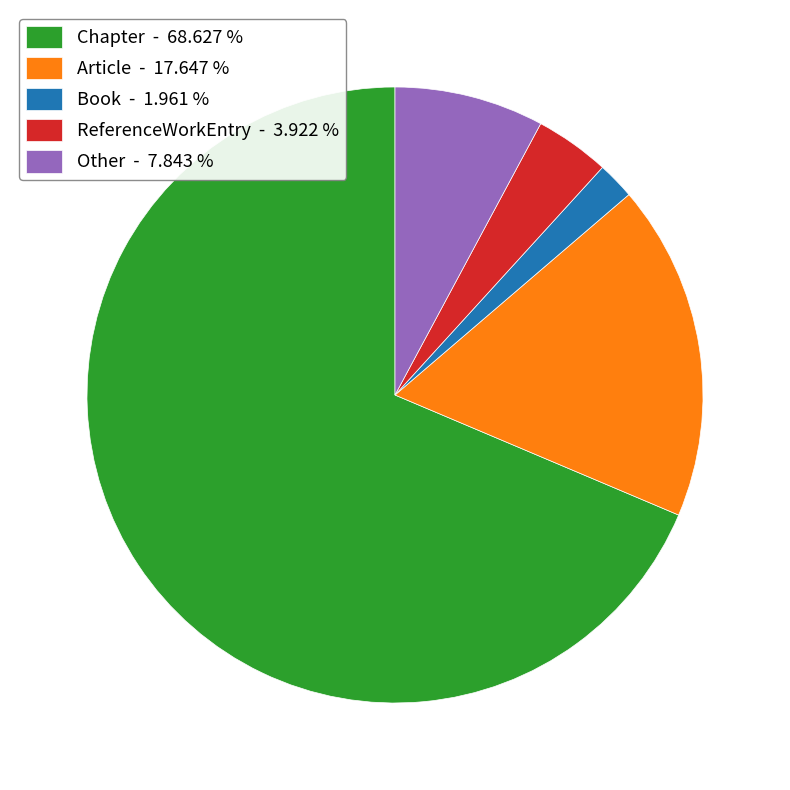

Is there a majority slice in this chart?

Yes